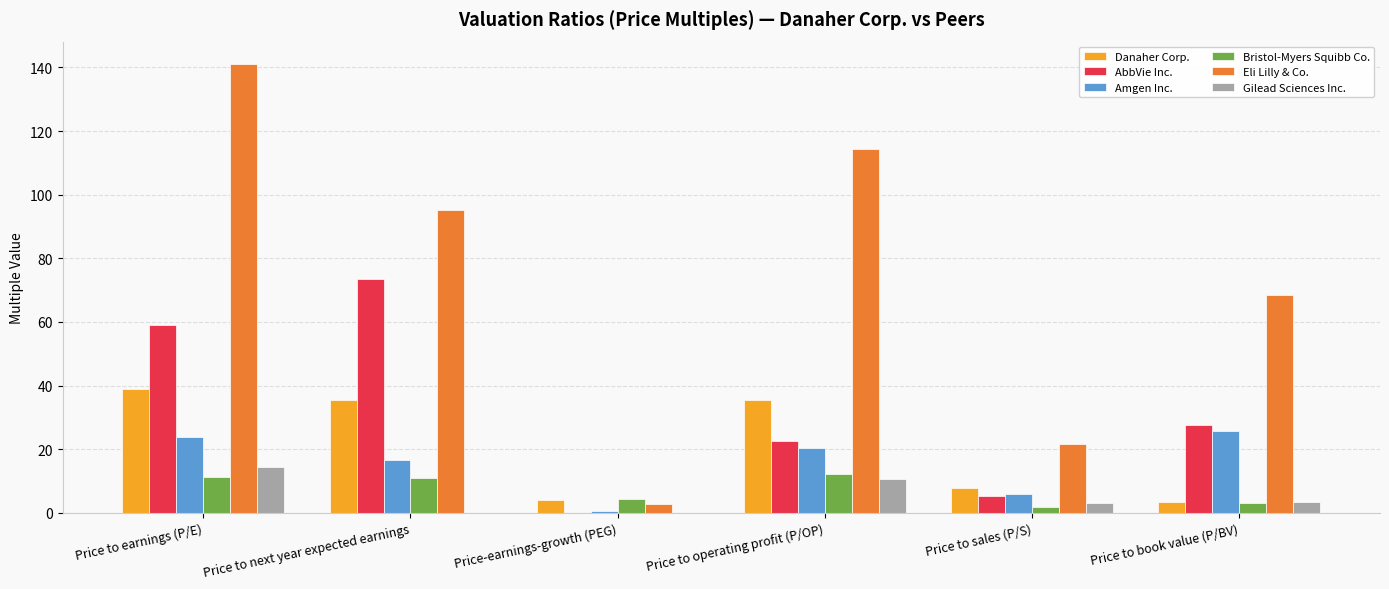

Is it true that AbbVie Inc. equals 48.2 at Price to book value (P/BV)?

False